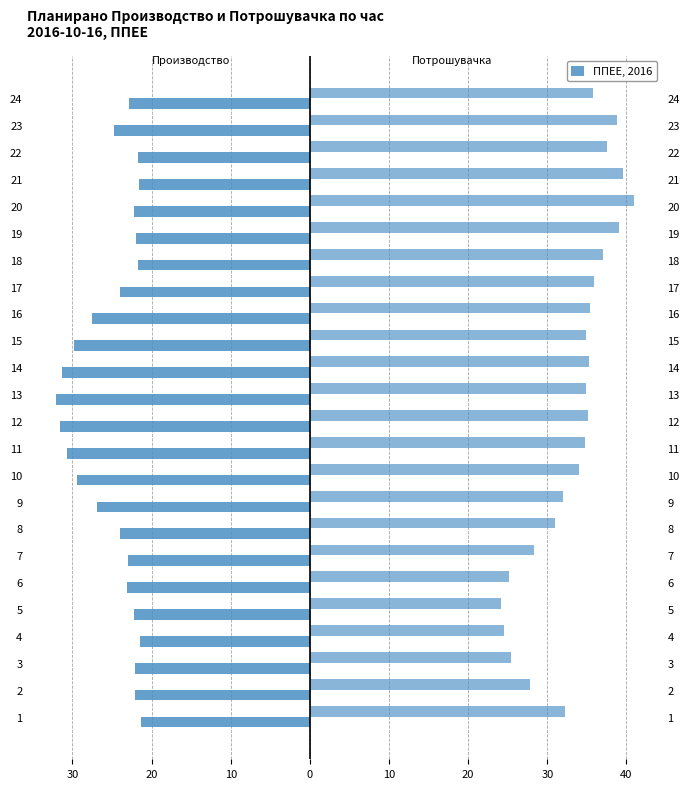

The value of Планирана Потрошувачка at 3 is 17.1. True or false?

False